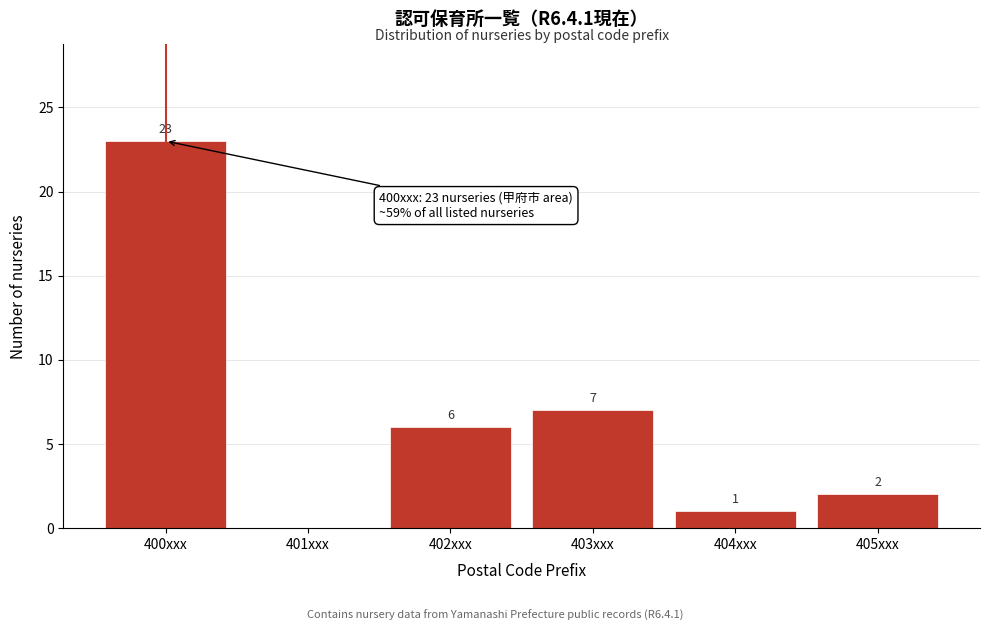

Reading left to right, transcribe all the data shown in this chart.

400xxx=23	401xxx=0	402xxx=6	403xxx=7	404xxx=1	405xxx=2